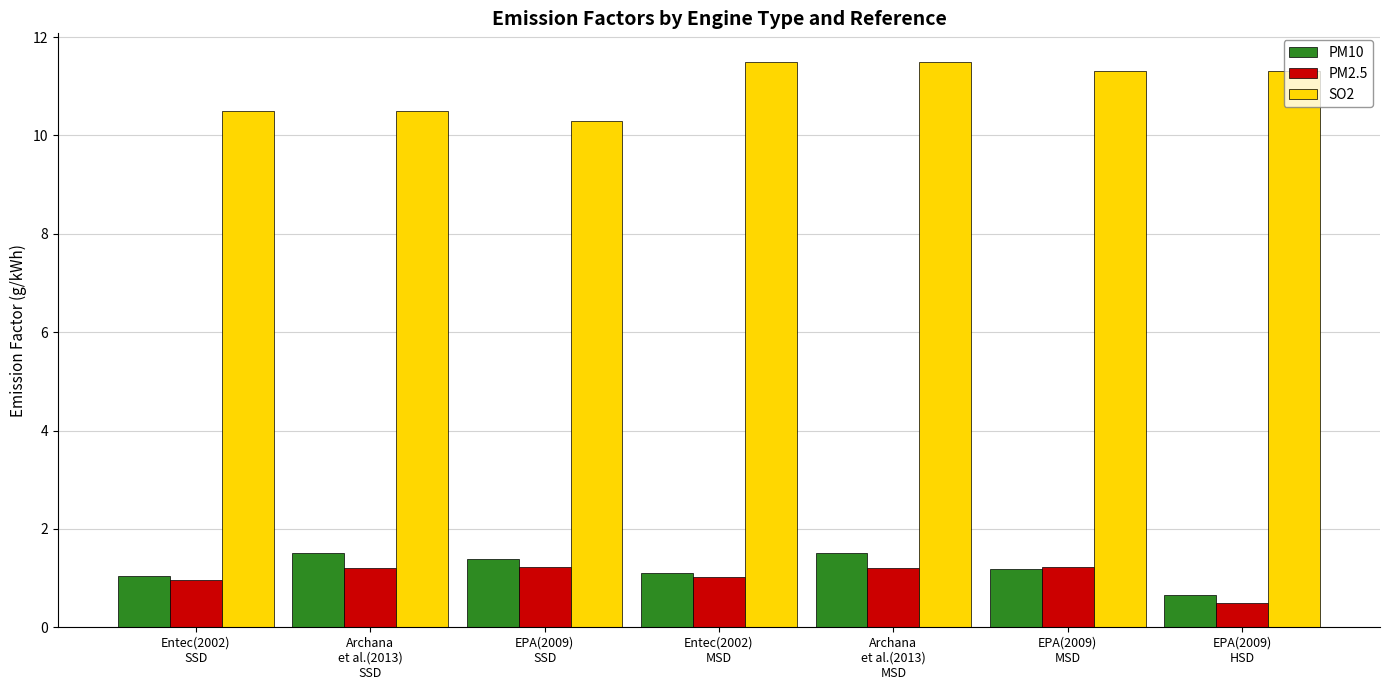

Which series has the widest spread of values?

SO2